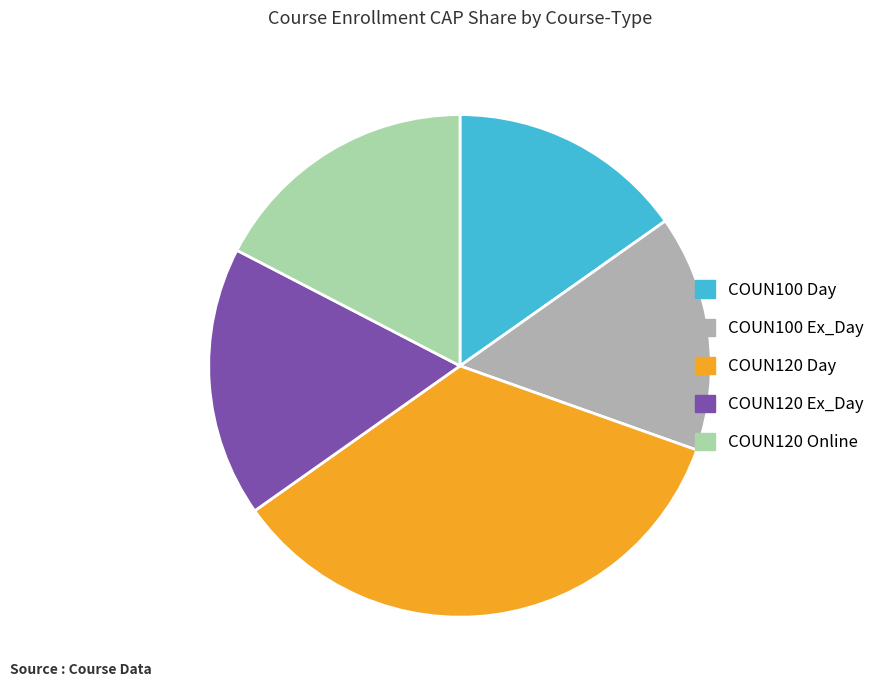

True or false: COUN120 Ex_Day accounts for 17% of the total.

True